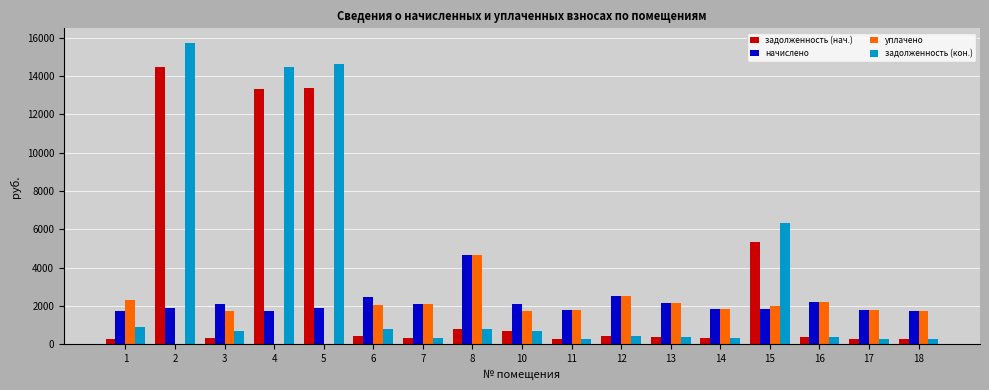

What are all the series names shown in the legend?

задолженность (нач.), начислено, уплачено, задолженность (кон.)